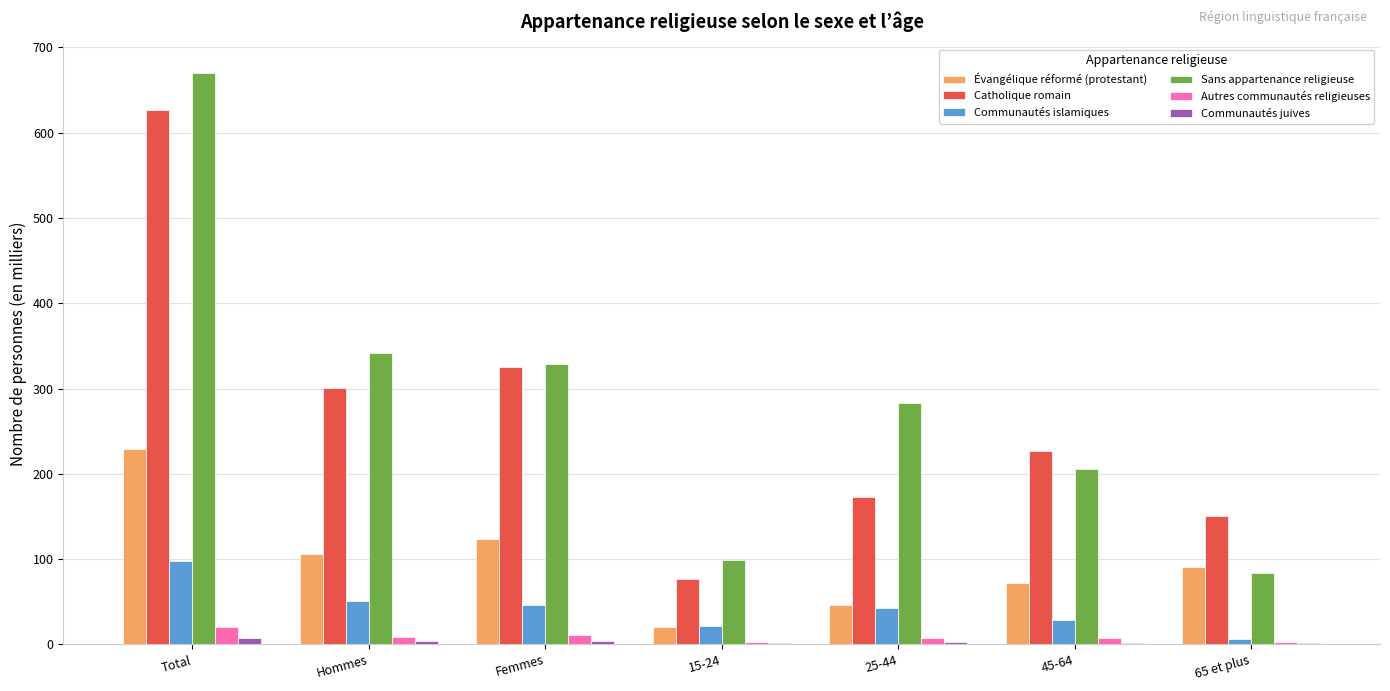

Which series changed the most between Total and 65 et plus?

Sans appartenance religieuse